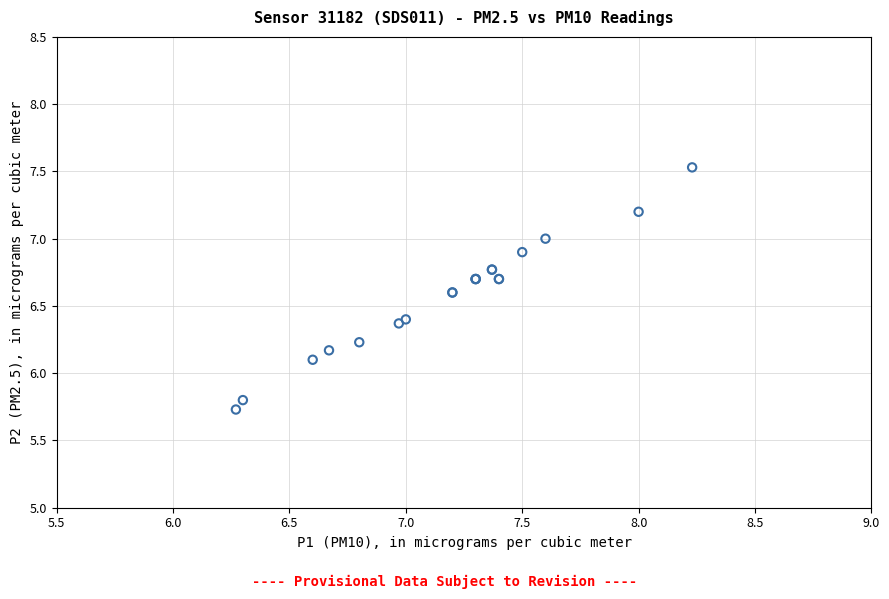

What Y value in the scatter plot is closest to 6?

6.1